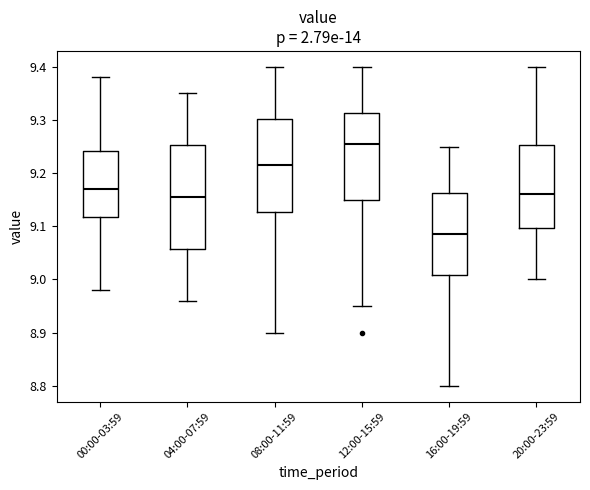

Reading left to right, read every box against the y-axis: the position of its median line, the range the box covers, and the ends of its whiskers. The values are not printed on the chart, so give them approximately, as read against the axis.

00:00-03:59: median 9.17, box 9.12 to 9.24, whiskers 8.98 to 9.38
04:00-07:59: median 9.16, box 9.06 to 9.25, whiskers 8.96 to 9.35
08:00-11:59: median 9.22, box 9.13 to 9.30, whiskers 8.90 to 9.40
12:00-15:59: median 9.26, box 9.15 to 9.31, whiskers 8.95 to 9.40
16:00-19:59: median 9.09, box 9.01 to 9.16, whiskers 8.80 to 9.25
20:00-23:59: median 9.16, box 9.10 to 9.25, whiskers 9.00 to 9.40